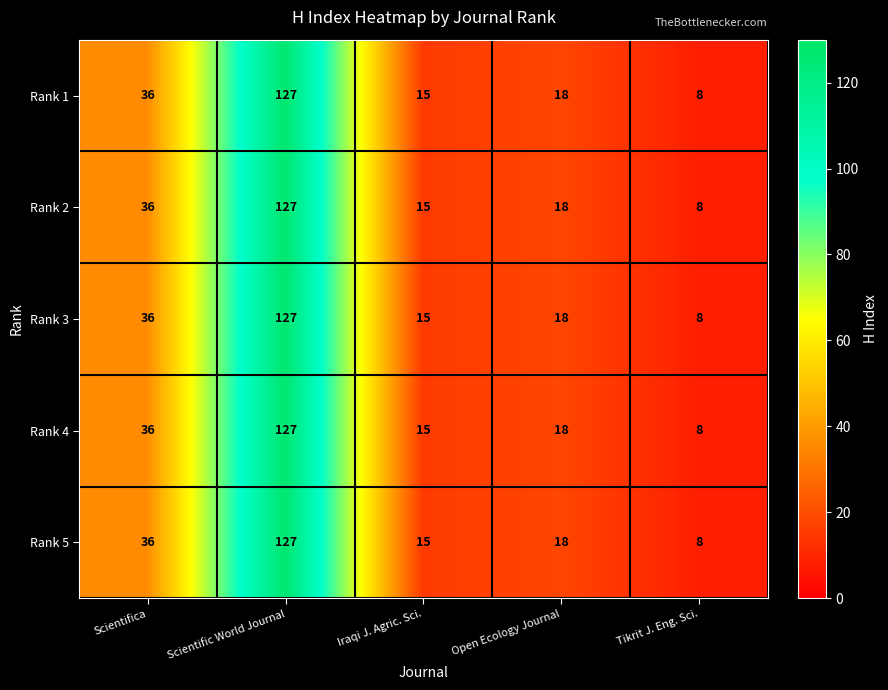

Rank the categories by Rank 1 value from lowest to highest.

Tikrit J. Eng. Sci., Iraqi J. Agric. Sci., Open Ecology Journal, Scientifica, Scientific World Journal